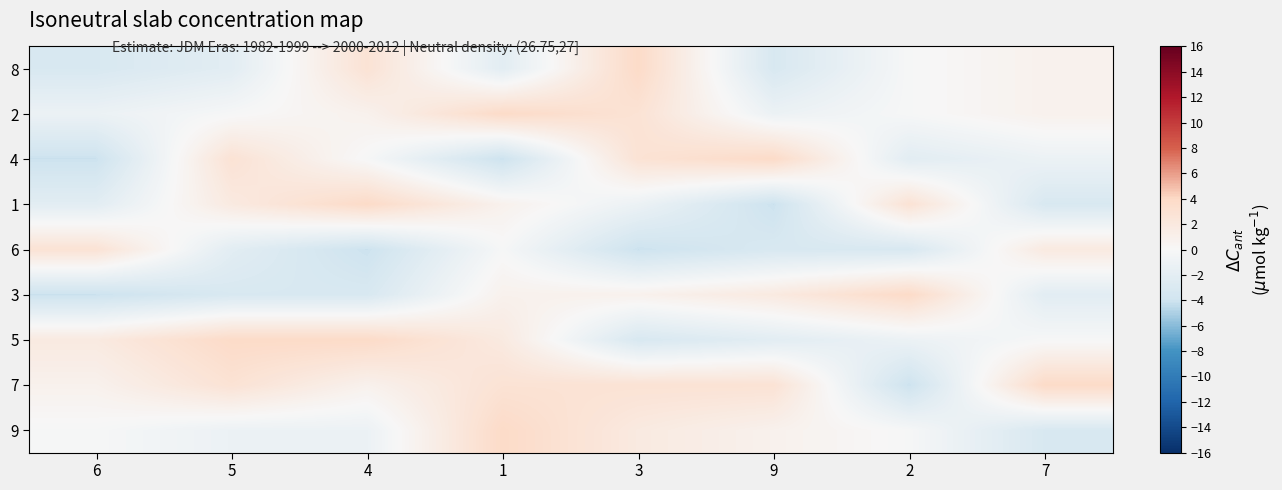

Reading left to right, extract all data points from this chart.

8: 6=-3.2	5=-2.2	4=2.8	1=-2.2	3=3.8	9=-3.2	2=-0.2	7=0.8
2: 6=-1.2	5=-0.2	4=0.8	1=3.8	3=2.8	9=-1.2	2=-0.2	7=0.8
4: 6=-4.2	5=2.8	4=-0.2	1=-4.2	3=2.8	9=3.8	2=-2.2	7=-1.2
1: 6=-2.2	5=1.8	4=3.8	1=0.8	3=-1.2	9=-4.2	2=2.8	7=-3.2
6: 6=2.8	5=-2.2	4=-4.2	1=-0.2	3=-4.2	9=-3.2	2=-3.2	7=1.8
3: 6=-4.2	5=-3.2	4=-3.2	1=0.8	3=0.8	9=1.8	2=3.8	7=-2.2
5: 6=1.8	5=3.8	4=3.8	1=1.8	3=-3.2	9=-2.2	2=-1.2	7=-0.2
7: 6=0.8	5=2.8	4=0.8	1=2.8	3=2.8	9=2.8	2=-4.2	7=3.8
9: 6=-0.2	5=-1.2	4=-1.2	1=3.8	3=1.8	9=0.8	2=-0.2	7=-3.2